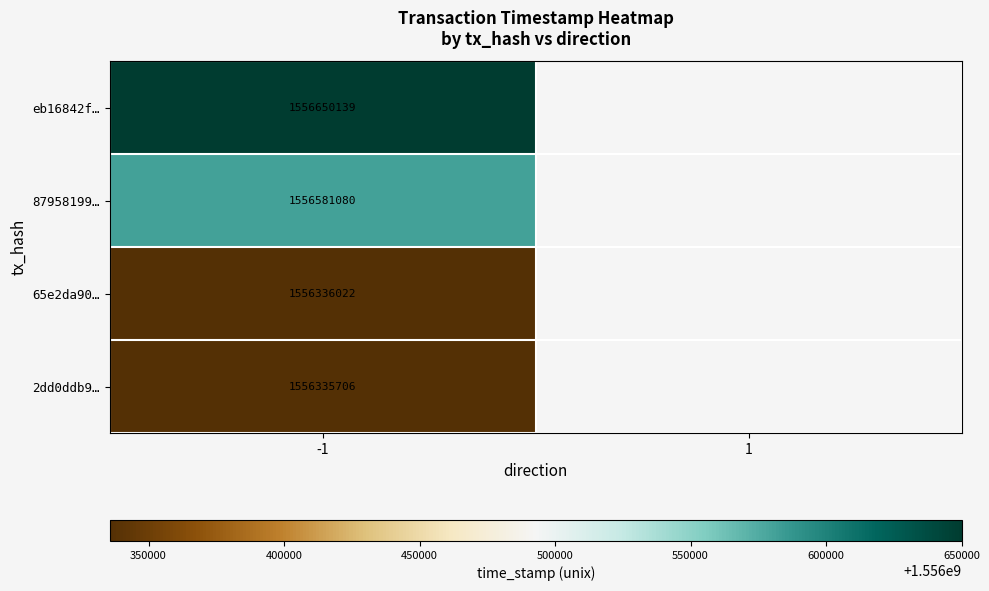

What is the total value across all series at -1?

6225902947